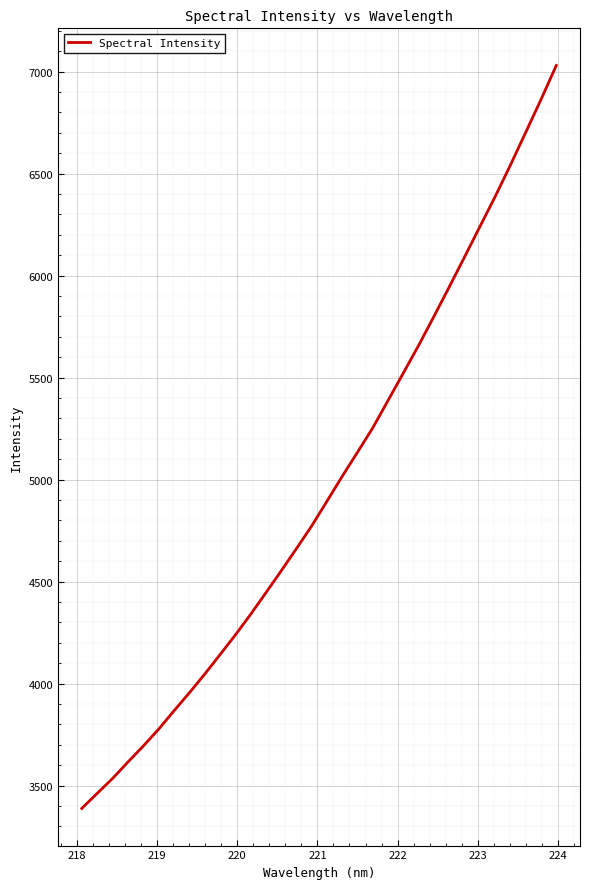

What is the minimum value shown in the chart?

3388.3